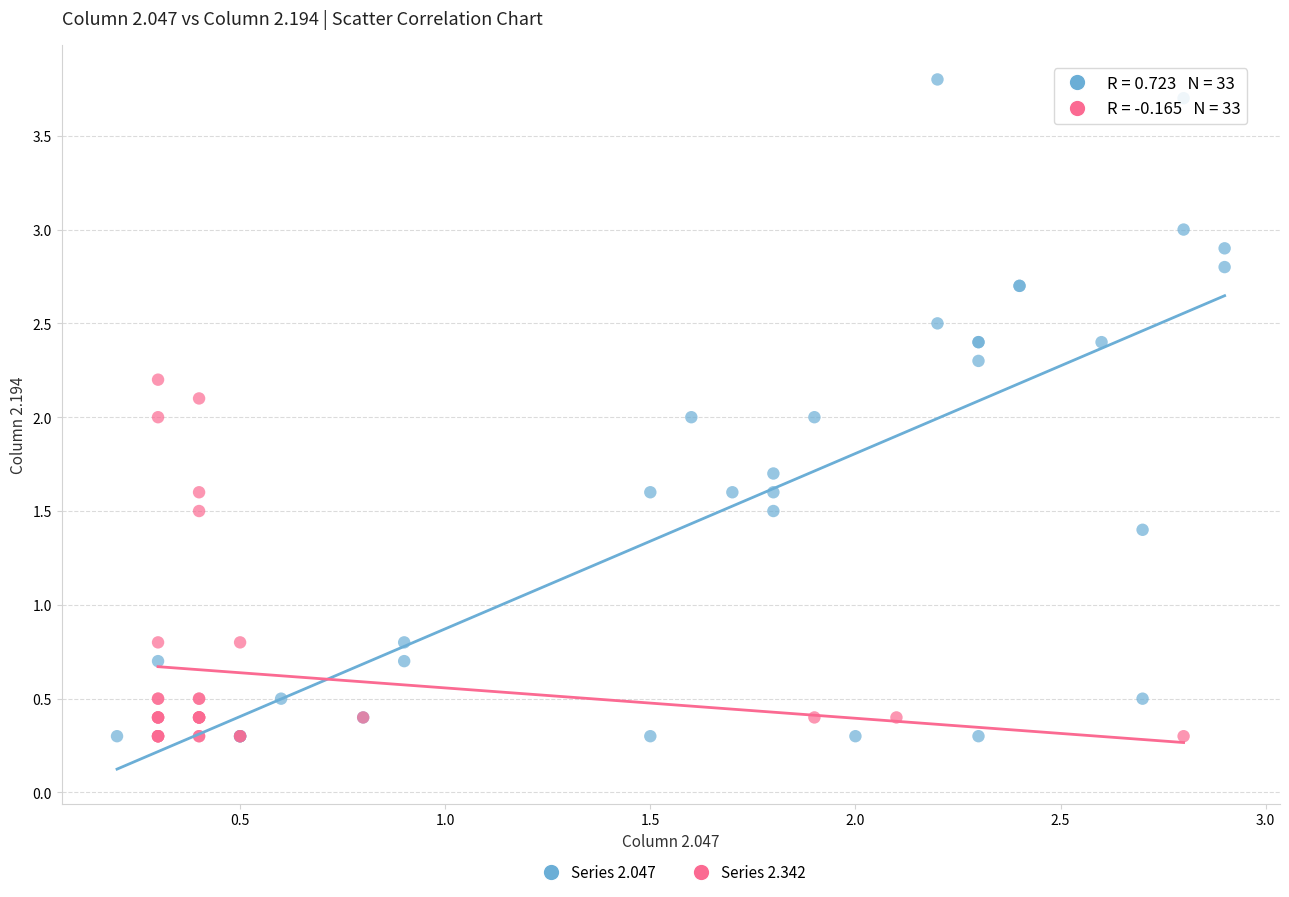

Which series reaches the maximum Y coordinate?

Series 2.047